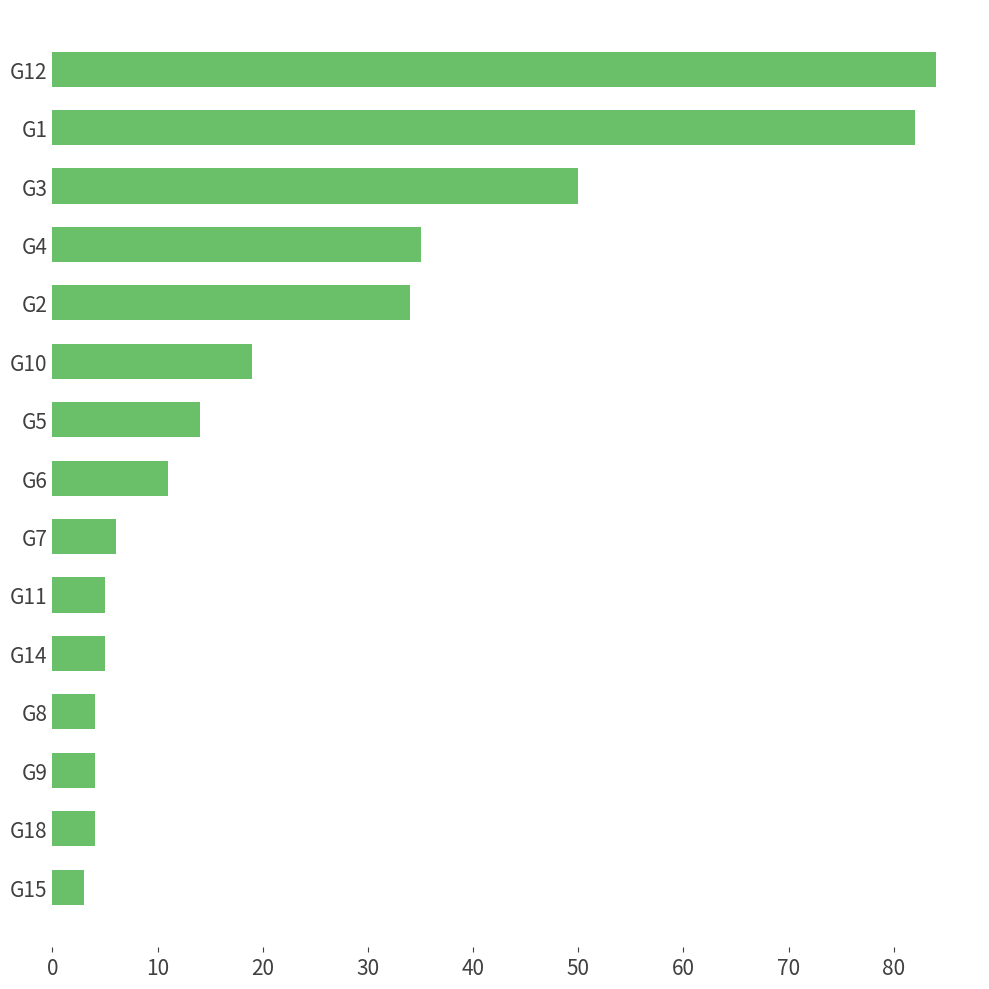

What is the ratio of the value at G1 to the value at G15?

27.3